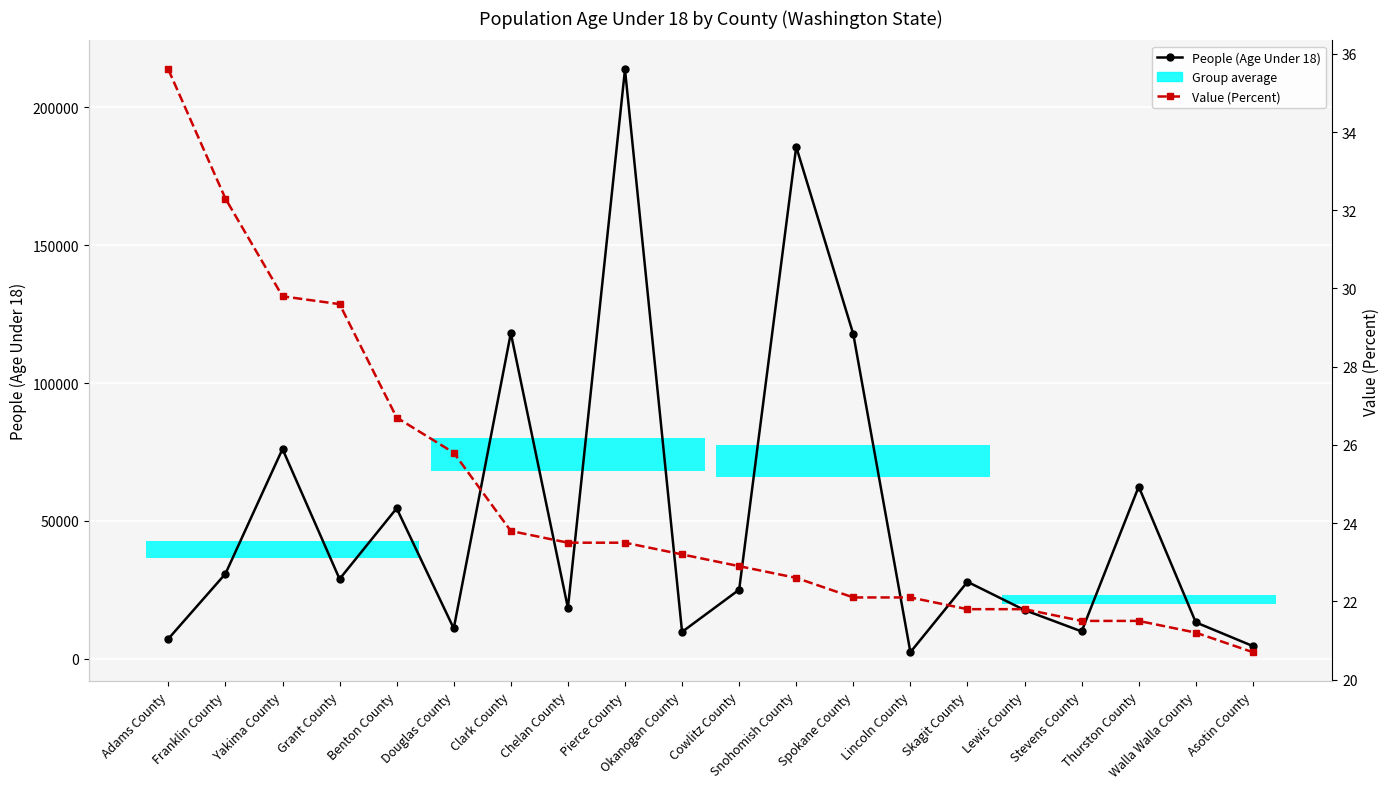

How many values in the People (Age Under 18) series are below 27903?

10